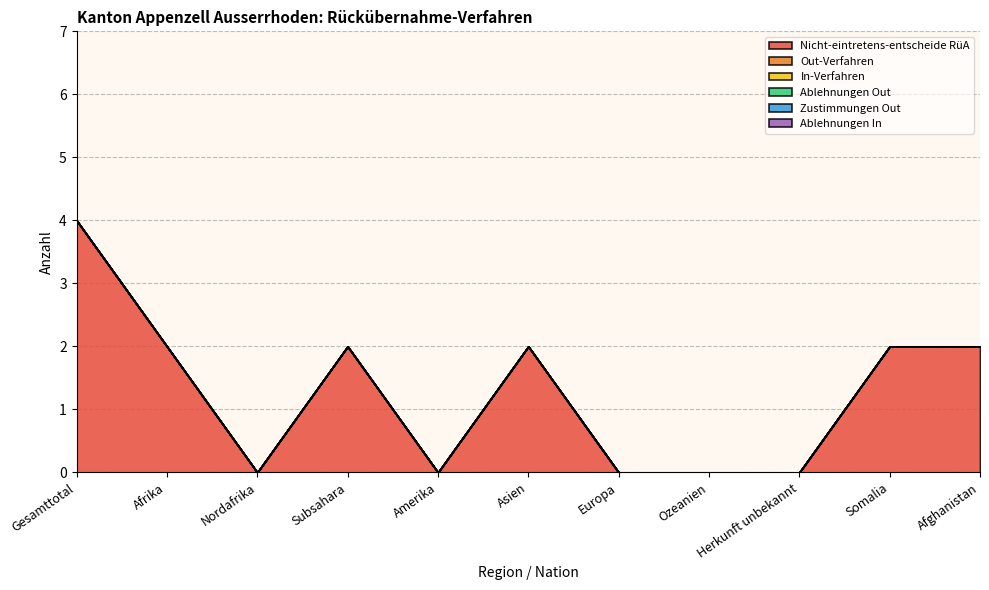

What are all the series names shown in the legend?

Nicht-eintretens-entscheide RüA, Out-Verfahren, In-Verfahren, Ablehnungen Out, Zustimmungen Out, Ablehnungen In